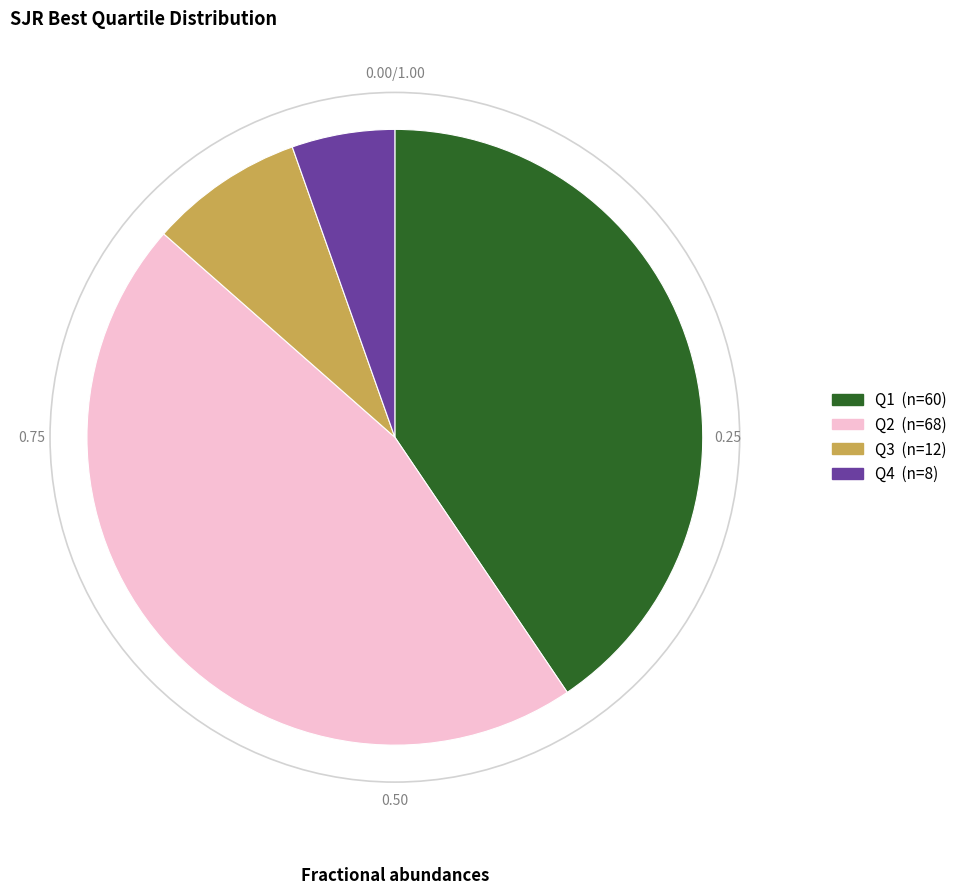

The Q1 slice represents 41% of the pie. True or false?

True